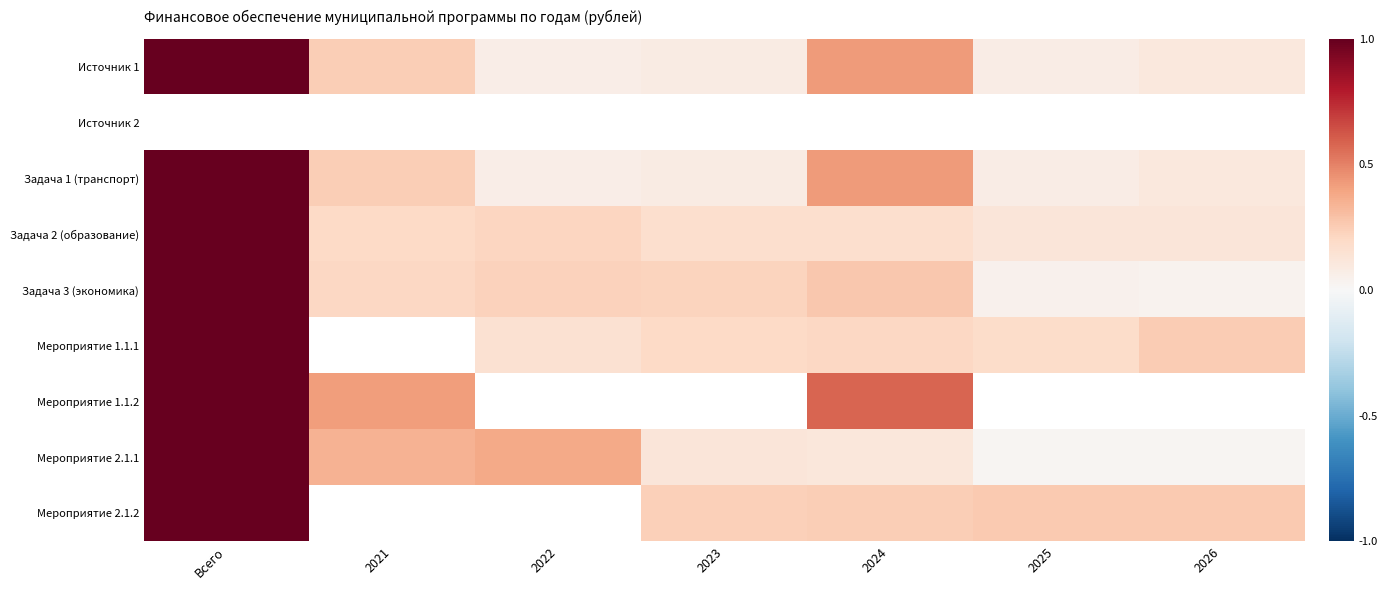

At how many categories does at least one series exceed 0?

7